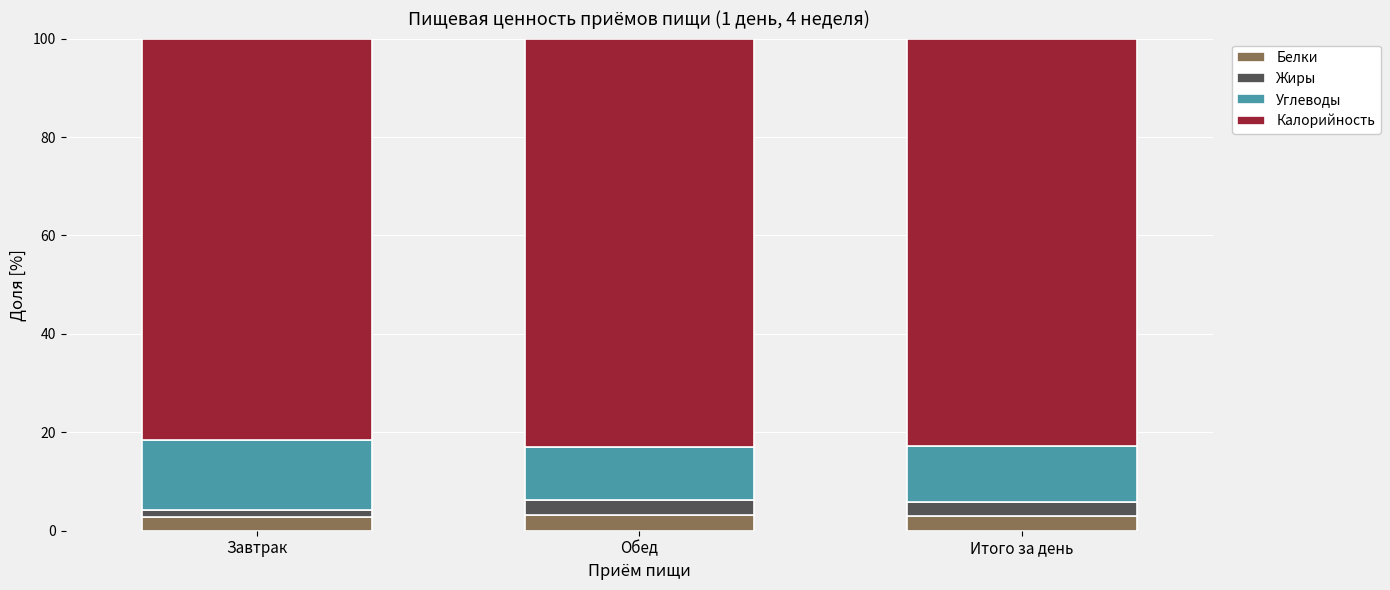

What is the total value across all series at Итого за день?

100.0